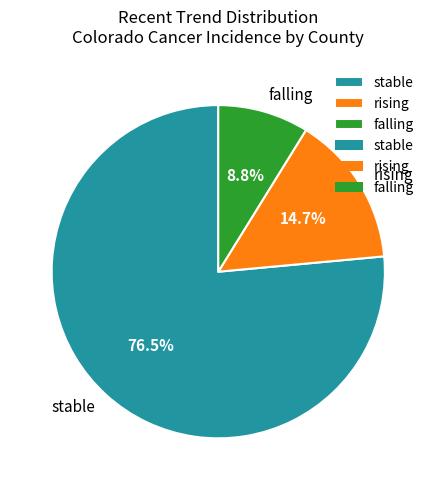

How much of the chart is everything except falling?

91.2%